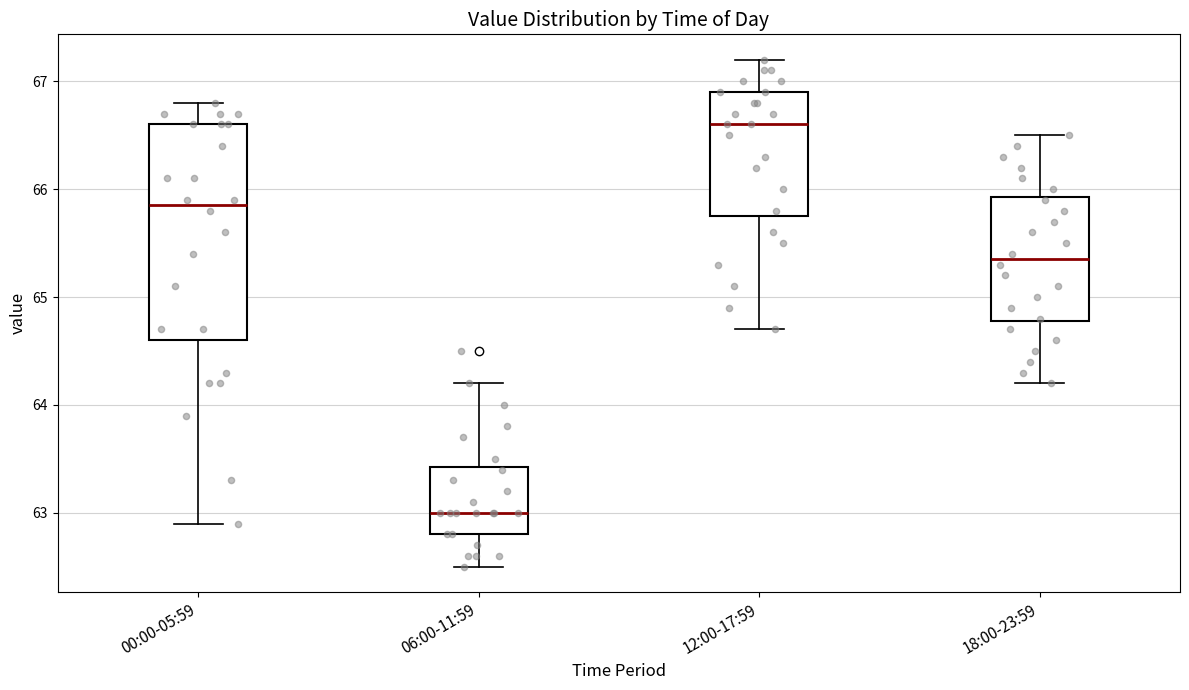

Reading left to right, read every box against the y-axis: the position of its median line, the range the box covers, and the ends of its whiskers. The values are not printed on the chart, so give them approximately, as read against the axis.

00:00-05:59: median 65.9, box 64.6 to 66.6, whiskers 62.9 to 66.8
06:00-11:59: median 63.0, box 62.8 to 63.4, whiskers 62.5 to 64.2
12:00-17:59: median 66.6, box 65.8 to 66.9, whiskers 64.7 to 67.2
18:00-23:59: median 65.4, box 64.8 to 65.9, whiskers 64.2 to 66.5